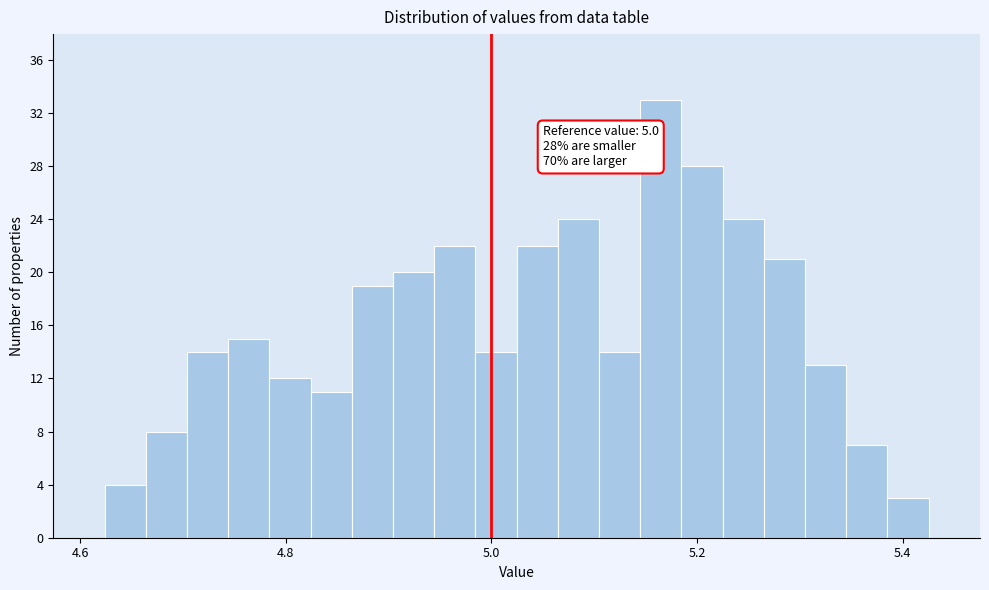

Around what value on the x-axis is the tallest bar? Give the approximate position of its centre, as read against the axis.

5.16